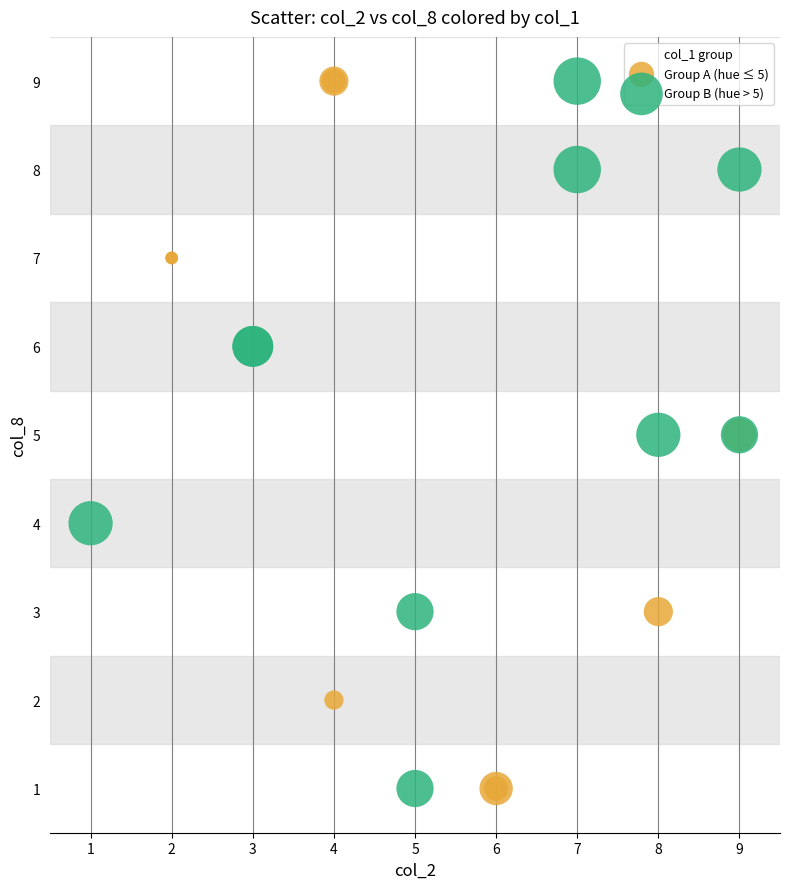

What are all the series names shown in the legend?

Group A (hue ≤ 5), Group B (hue > 5)